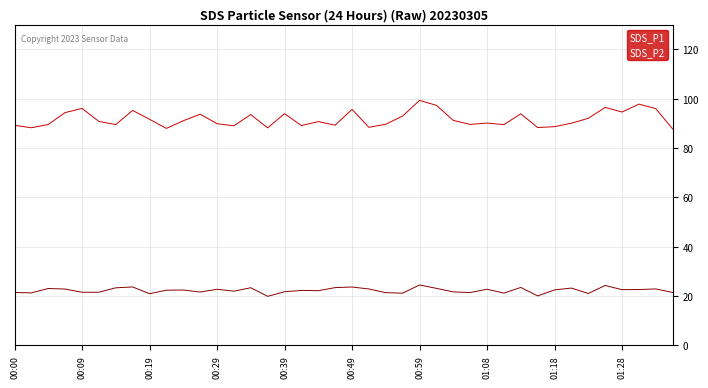

True or false: SDS_P2 has more than 1 interior local peaks.

True